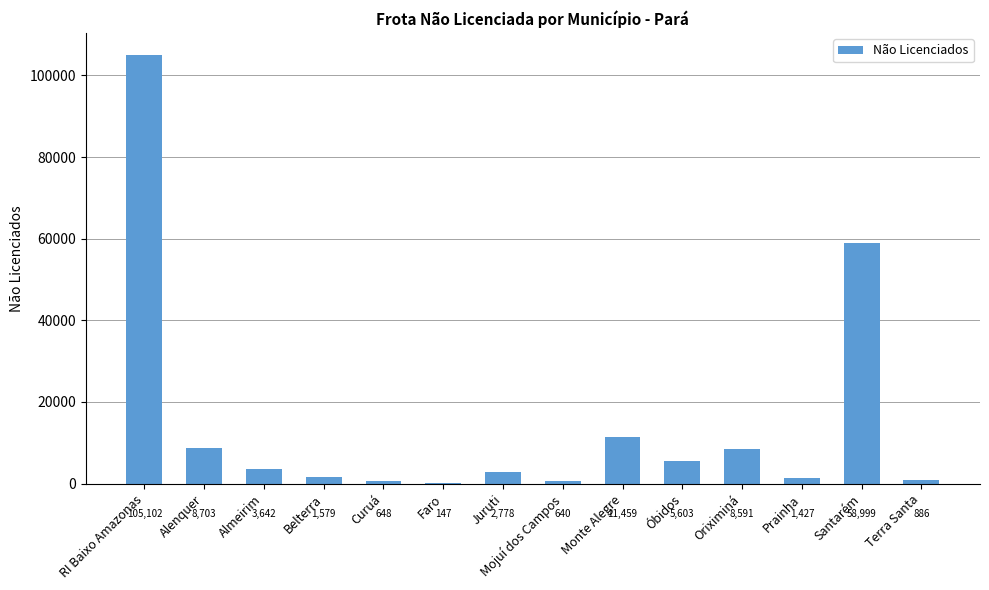

Which category has the highest value across all series?

RI Baixo Amazonas